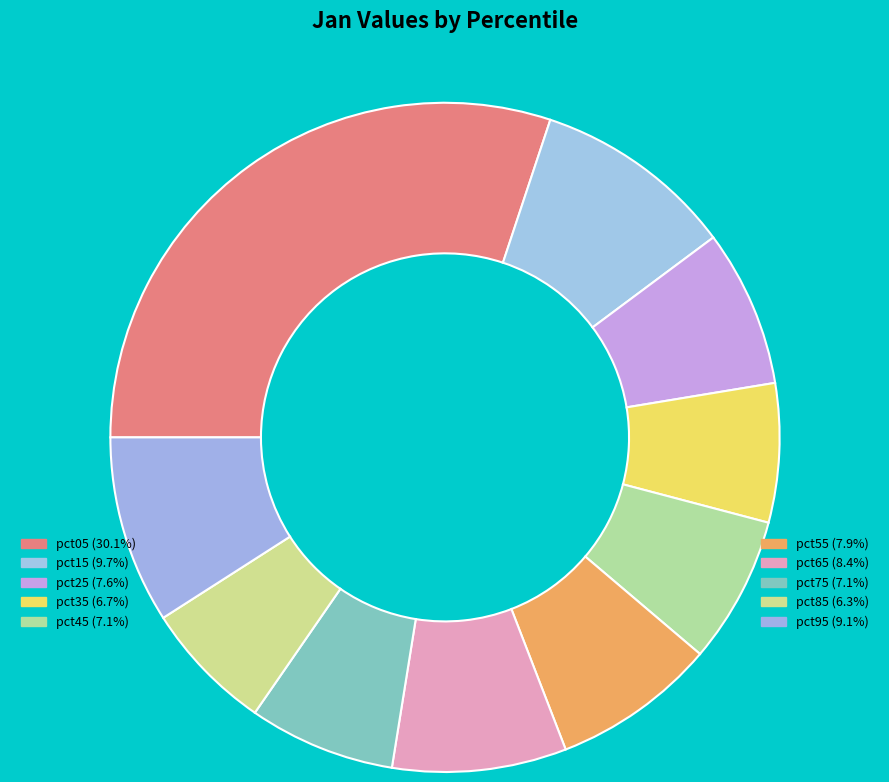

Count the number of slices in the pie.

10